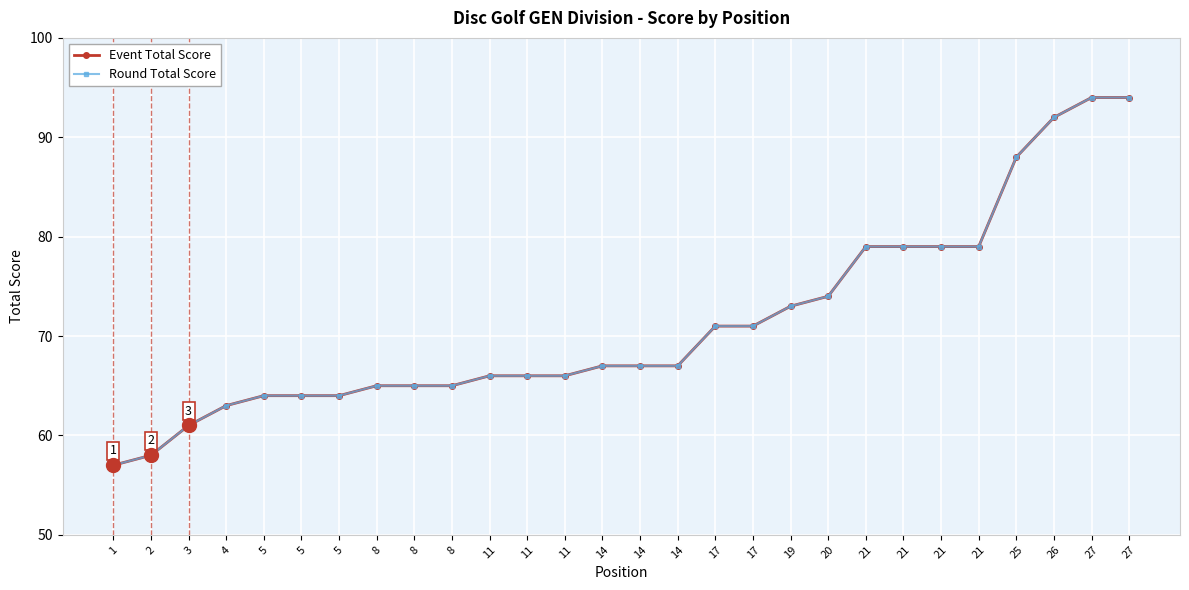

At which category is the sum across all series the highest?

27